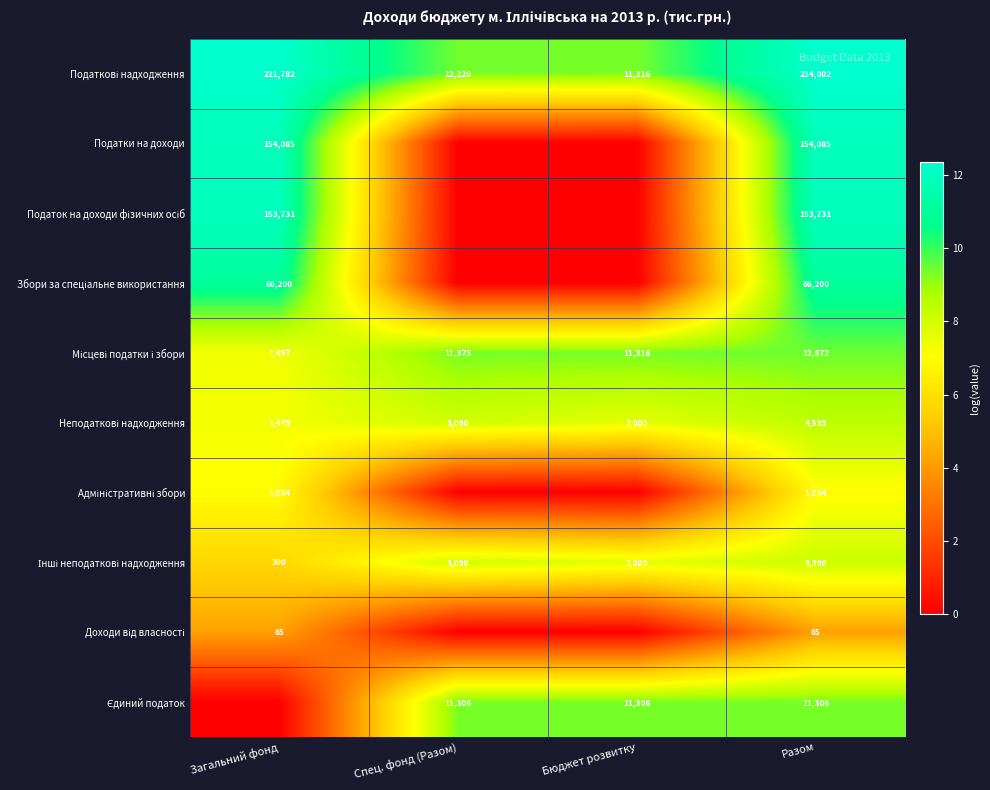

Is it true that Податки на доходи equals 154085 at Разом?

True